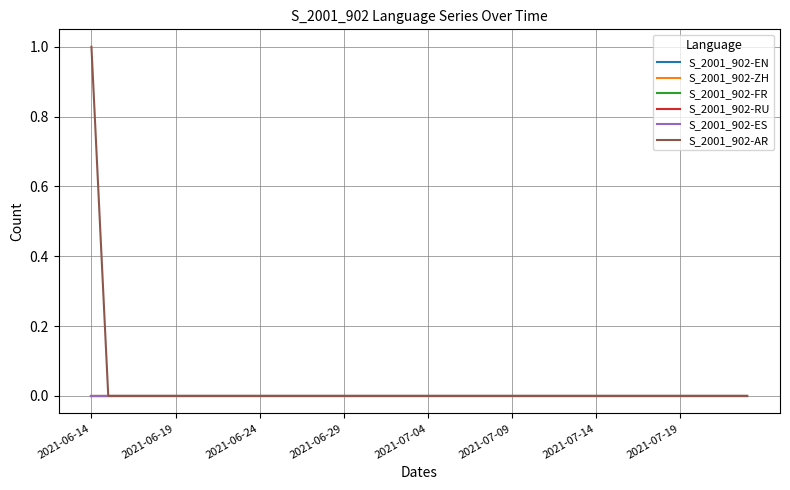

Does the chart display data point markers on the line(s)?

No